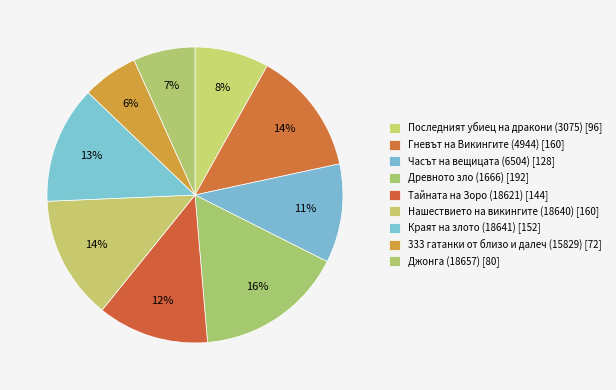

Combined, what portion of the pie is Джонга (18657) and Краят на злото (18641)?

19.6%